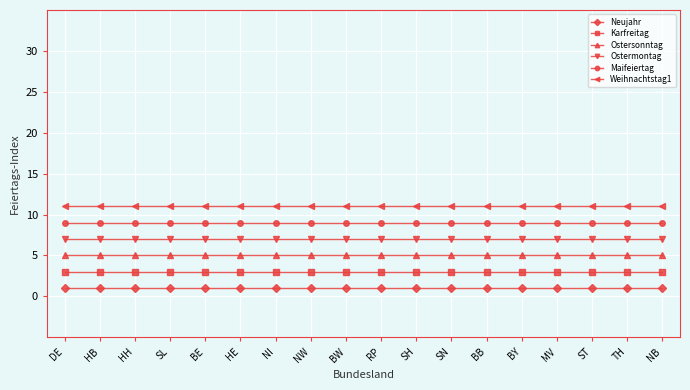

What are all the series names shown in the legend?

Neujahr, Karfreitag, Ostersonntag, Ostermontag, Maifeiertag, Weihnachtstag1